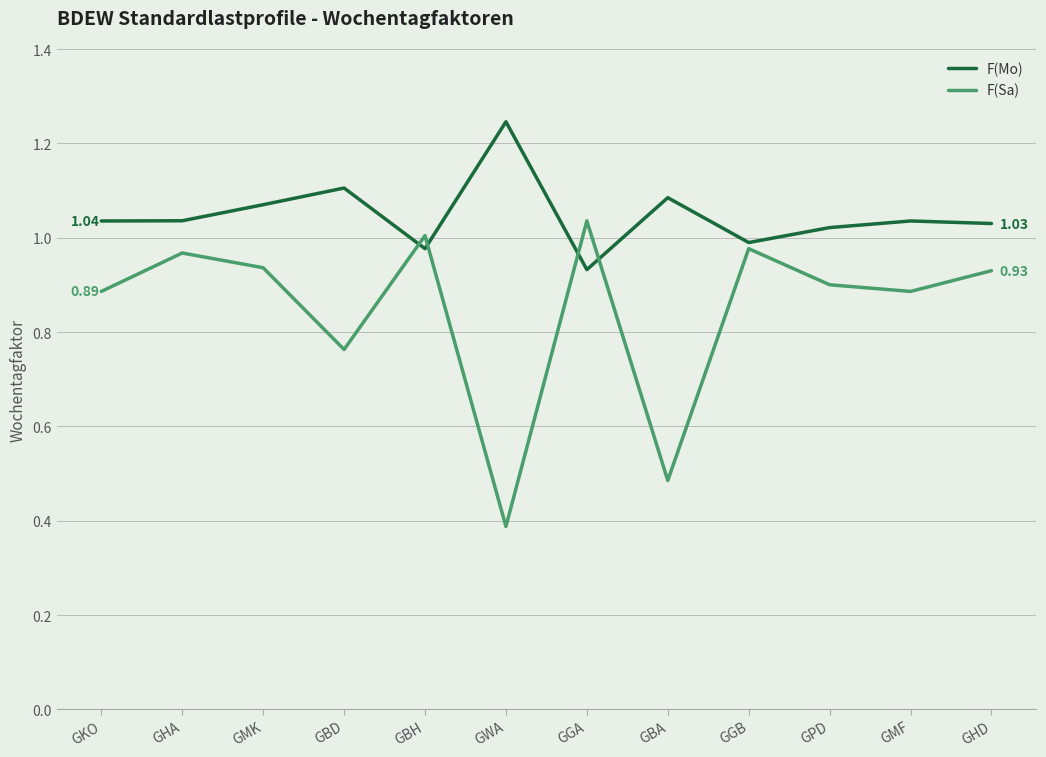

How many lines are shown in the chart?

2